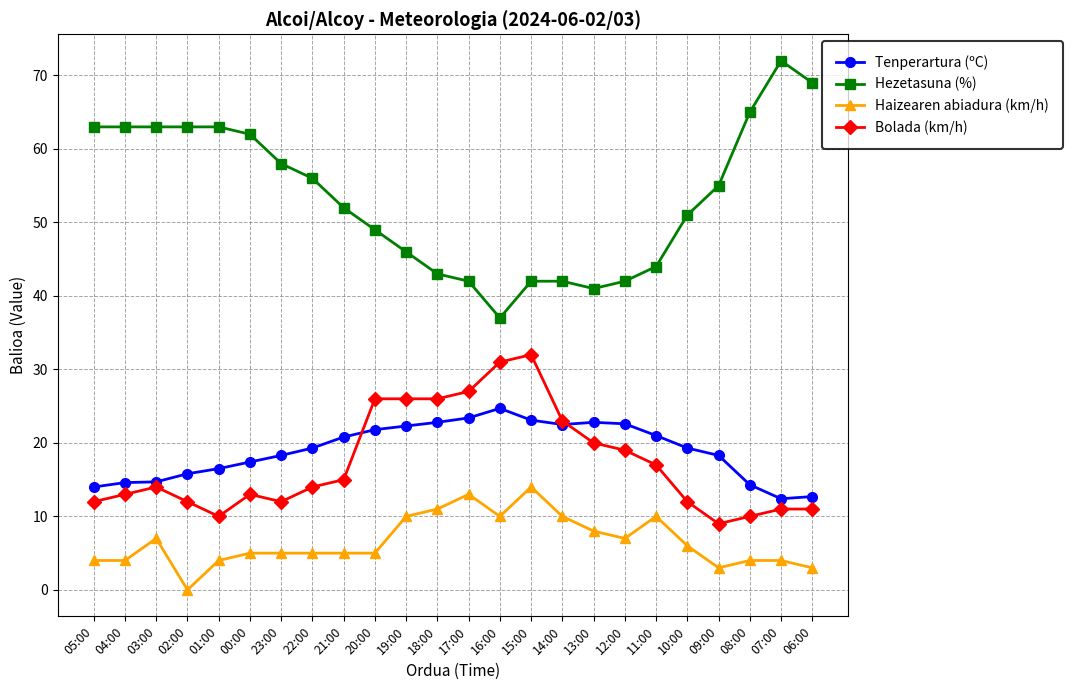

What is the difference between the second highest and minimum values in the Hezetasuna (%) series?

32.0